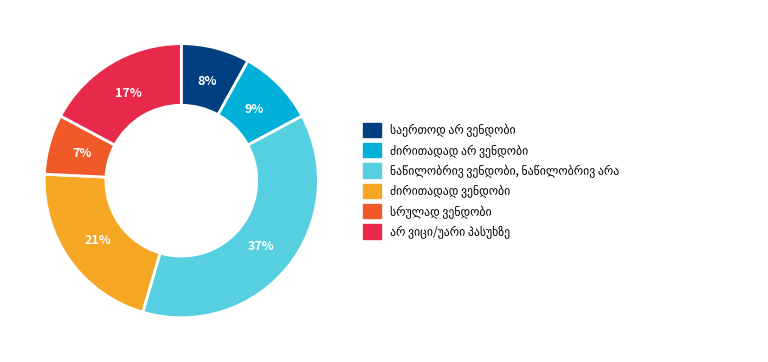

To the nearest percent, what is the difference between the largest and smallest slice percentages?

30%